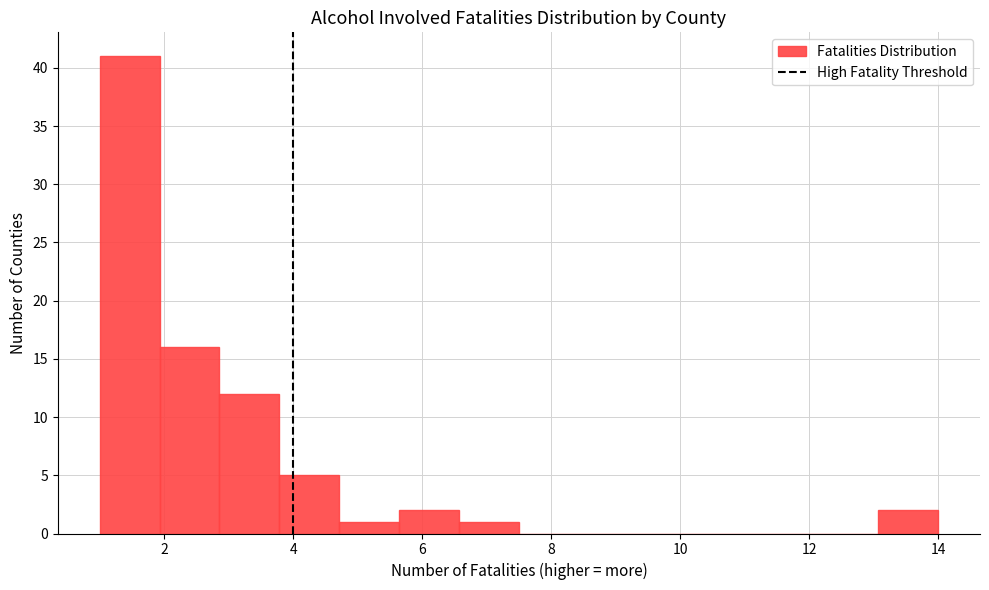

Reading left to right, list every bar in this chart as the range it spans on the x-axis followed by its height. Neither the bar edges nor the heights are printed on the chart, so give them approximately, as read against the axes.

1.0 to 2.0: 41
2.0 to 2.8: 16
2.8 to 3.8: 12
3.8 to 4.8: 5
4.8 to 5.6: 1
5.6 to 6.6: 2
6.6 to 7.6: 1
7.6 to 8.4: 0
8.4 to 9.4: 0
9.4 to 10.2: 0
10.2 to 11.2: 0
11.2 to 12.2: 0
12.2 to 13.0: 0
13.0 to 14.0: 2